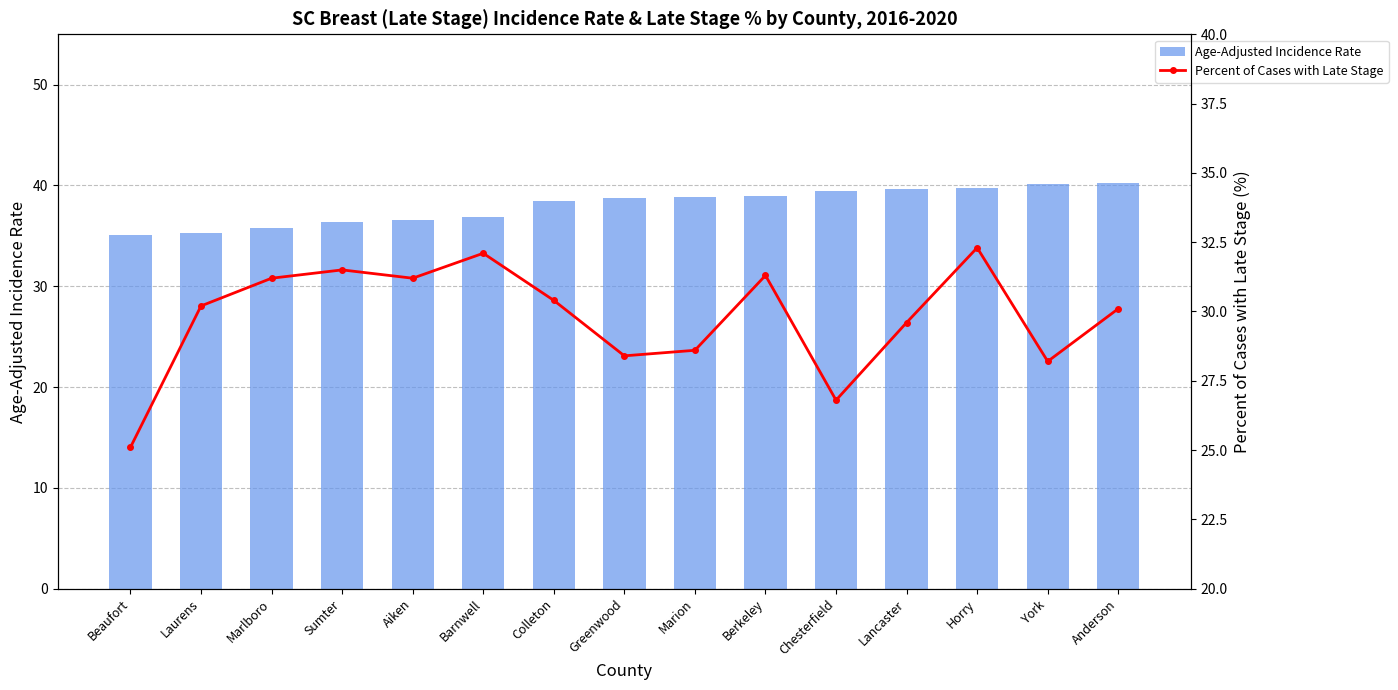

What is the label of the 12th bar from the right?

Sumter